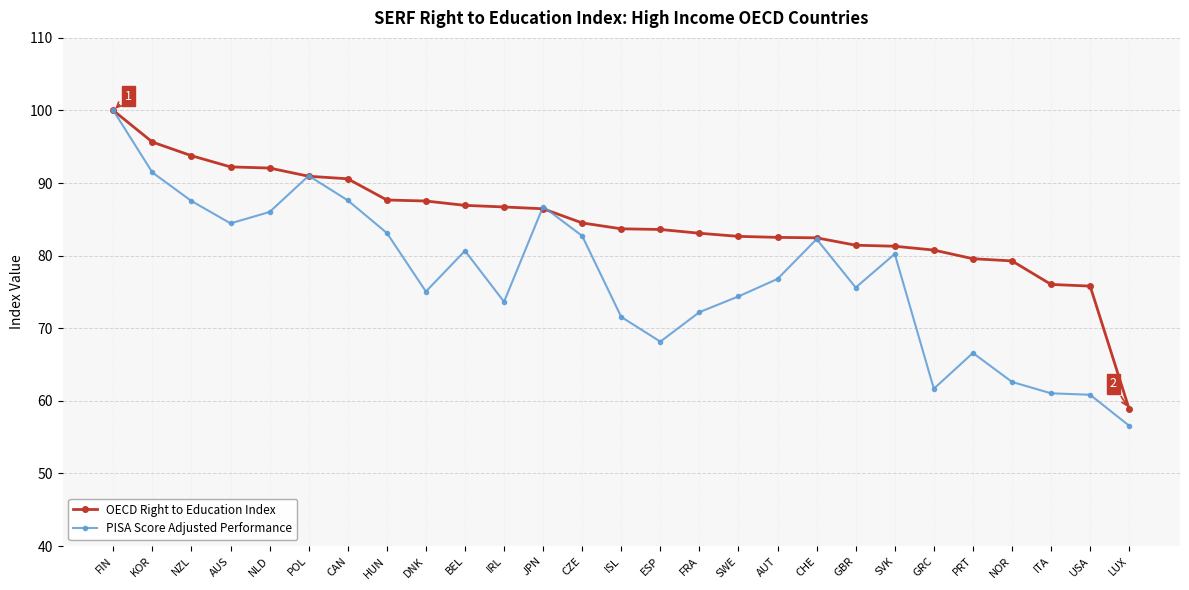

In PISA Score Adjusted Performance, how many points are higher than both neighbors (excluding endpoints)?

6